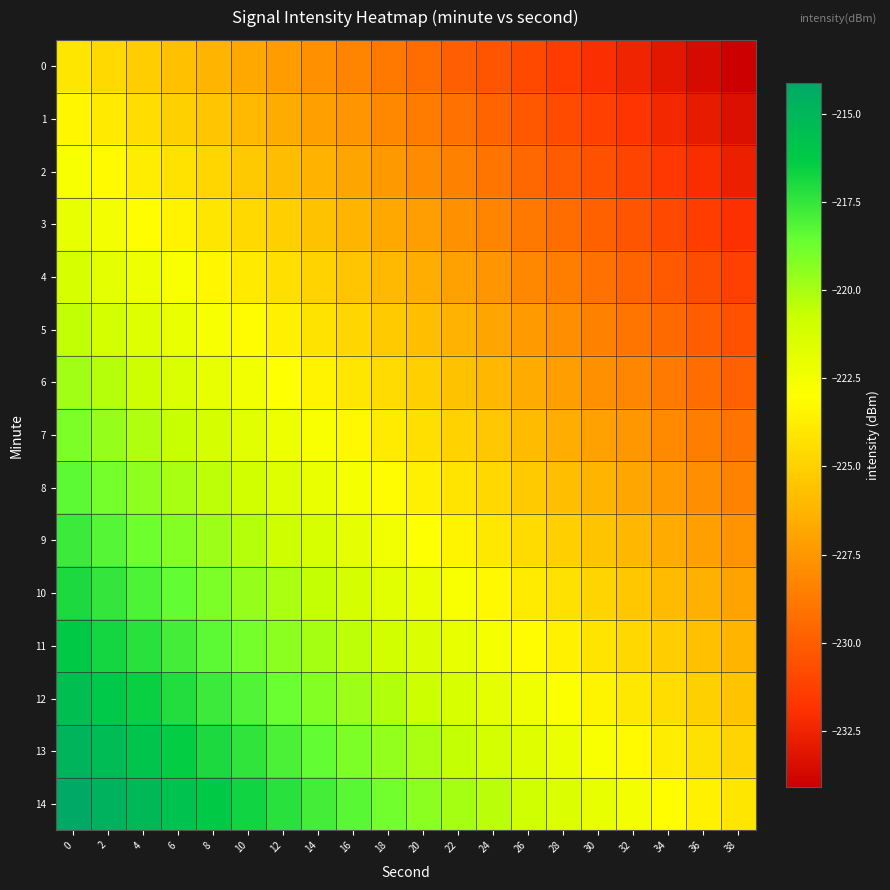

Which has a higher value, 34 or 18?

18